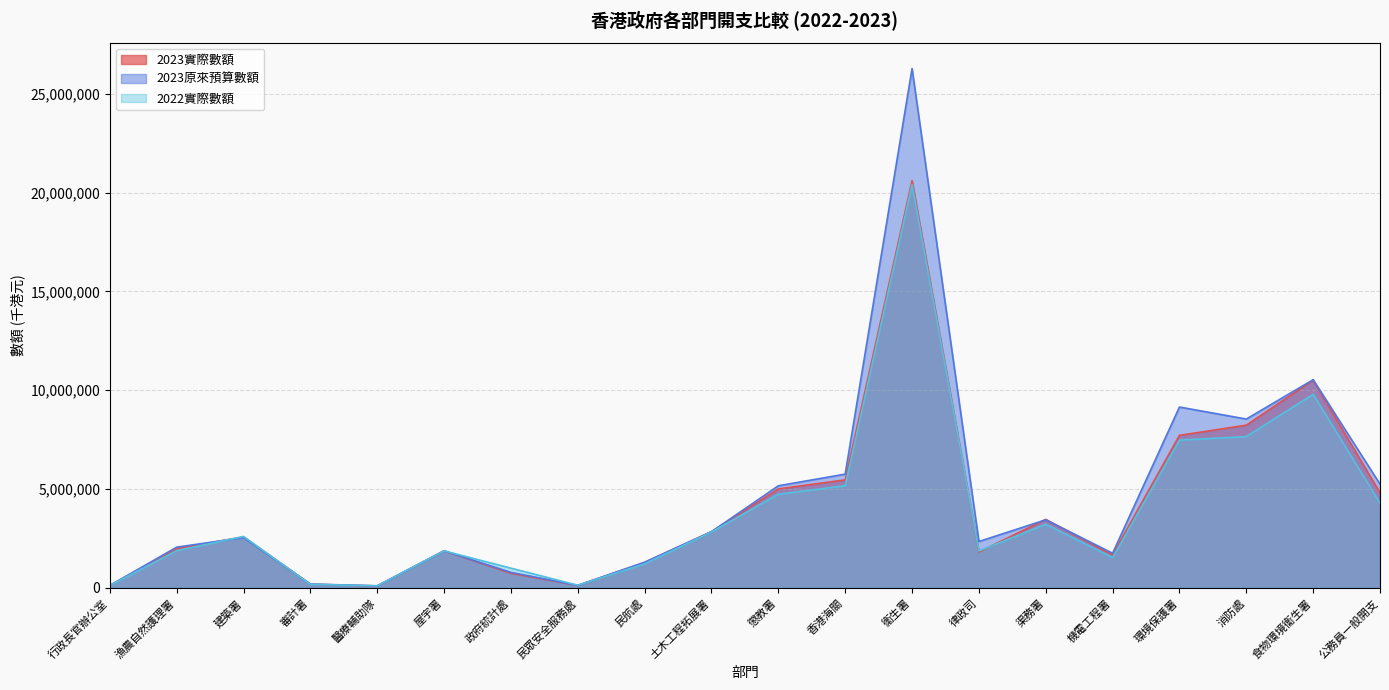

Rank the series by their average value, from lowest to highest.

2022實際數額, 2023實際數額, 2023原來預算數額